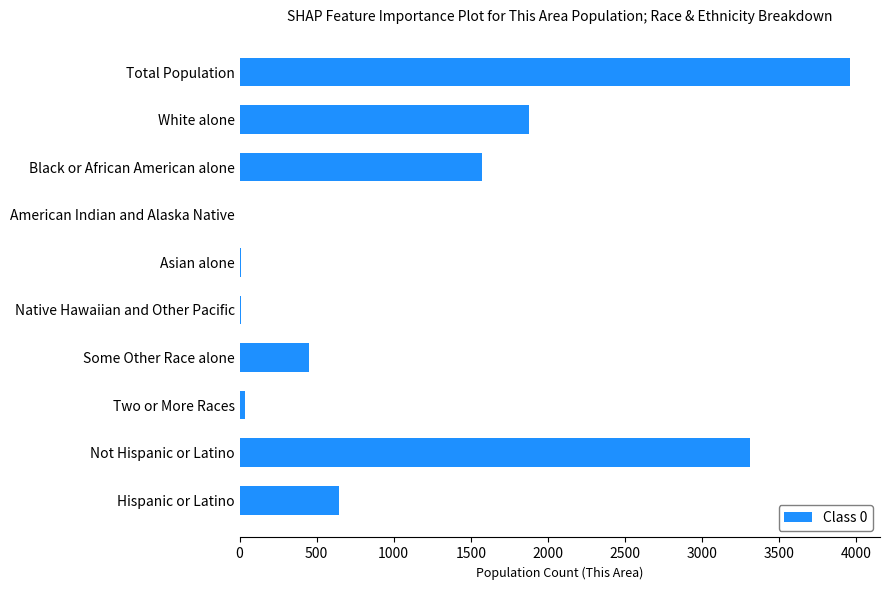

What is the maximum value shown in the chart?

3957